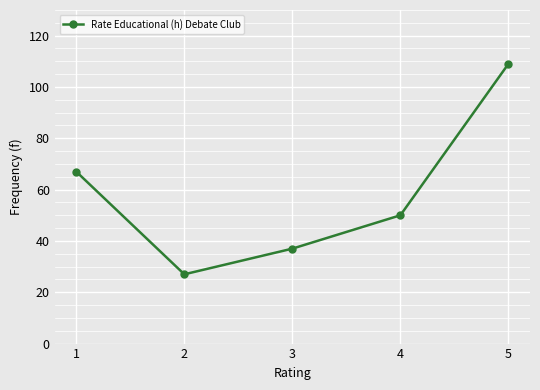

Reading right to left, list all the values displayed in this chart.

5=109	4=50	3=37	2=27	1=67